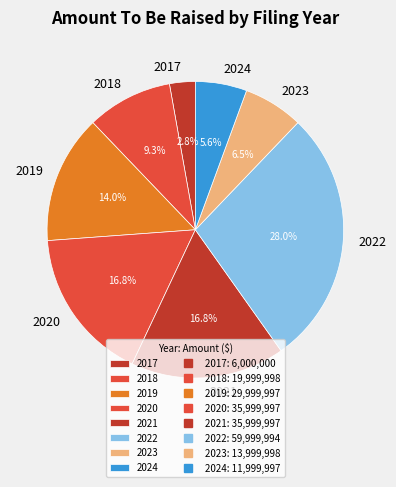

Is 2017 the majority of the pie?

No